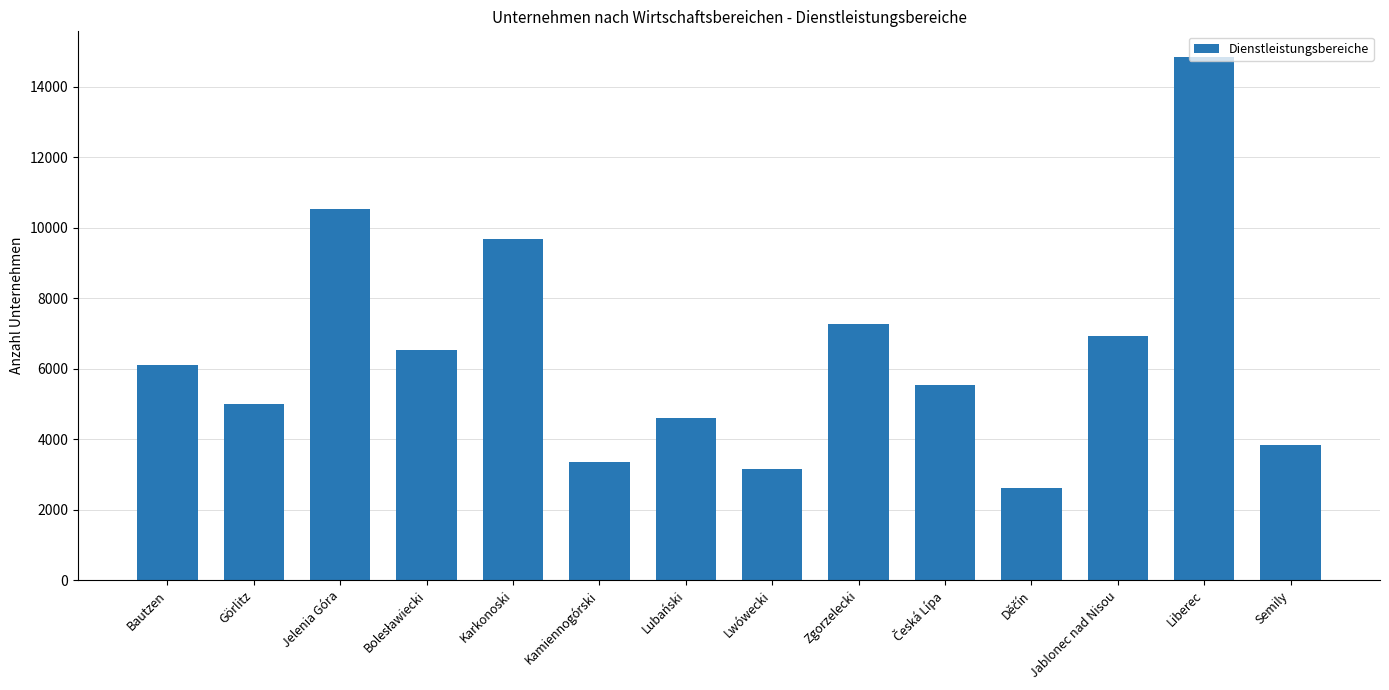

The chart shows a value of 17417 at Jelenia Góra. True or false?

False